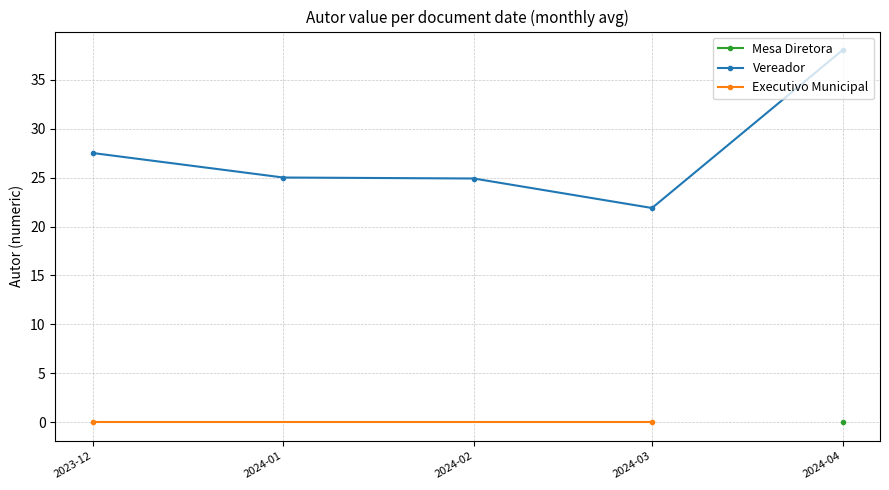

True or false: Executivo Municipal and Mesa Diretora cross at least once.

False